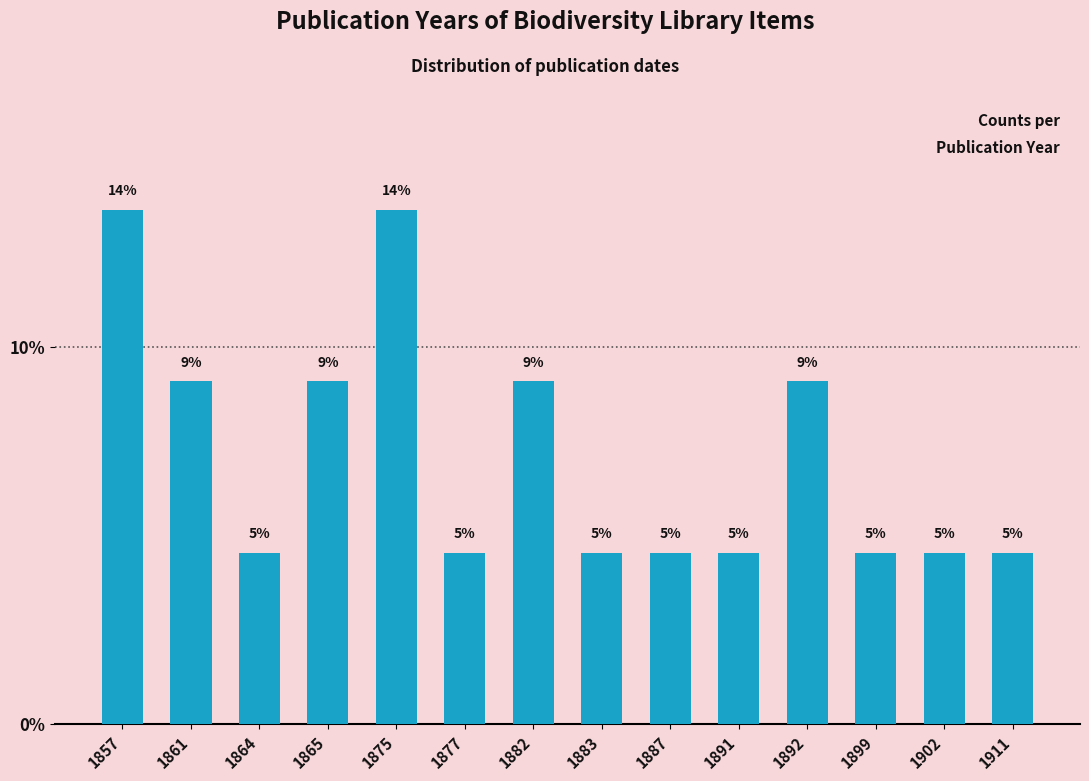

How many bars are there in total?

14